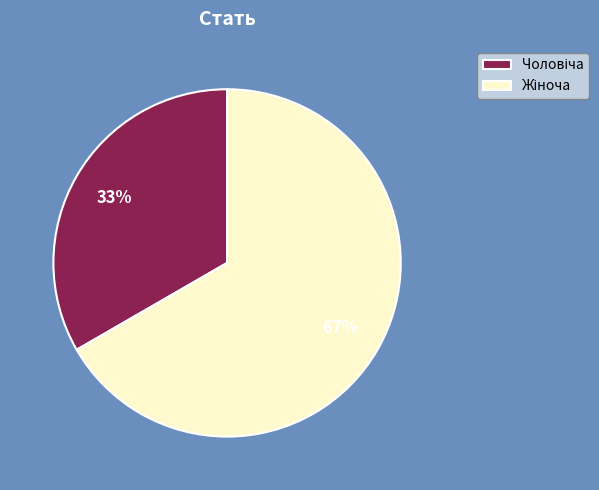

To the nearest percent, what is the average slice percentage?

50%